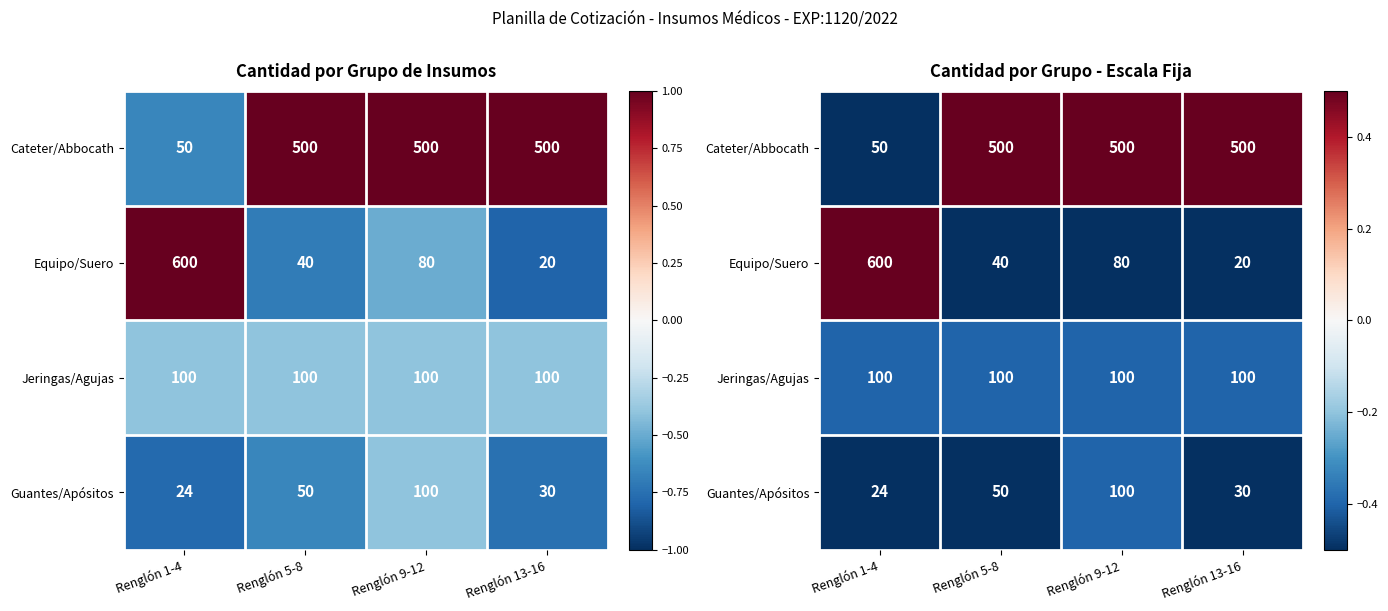

At how many categories does at least one series exceed 0?

4